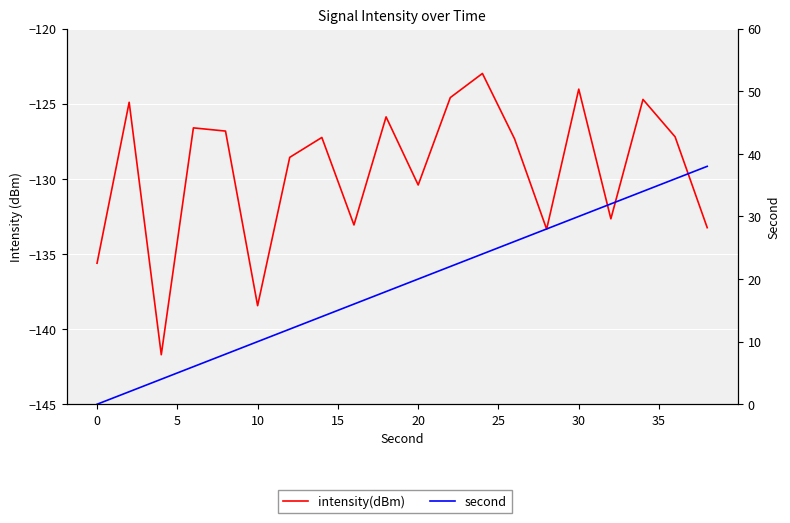

Is it true that second equals 5.8 at 30?

False